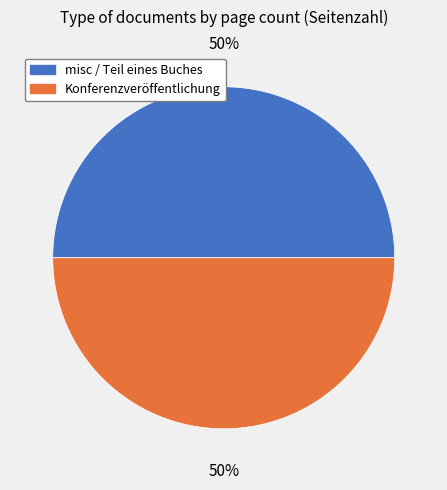

Do misc / Teil eines Buches and Konferenzveröffentlichung together represent more than half of the pie?

Yes